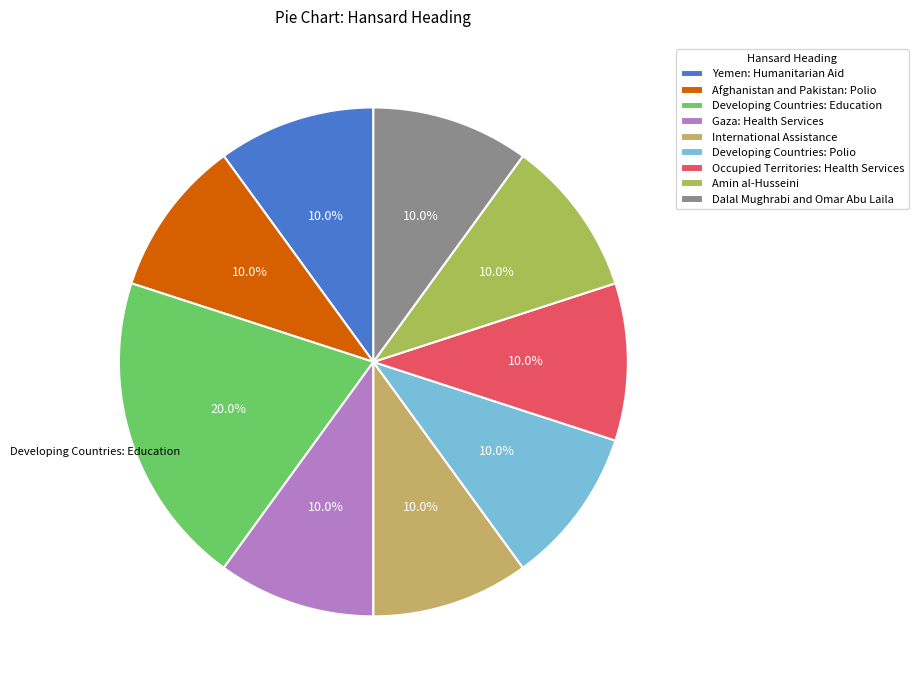

How many segments does this pie chart have?

9